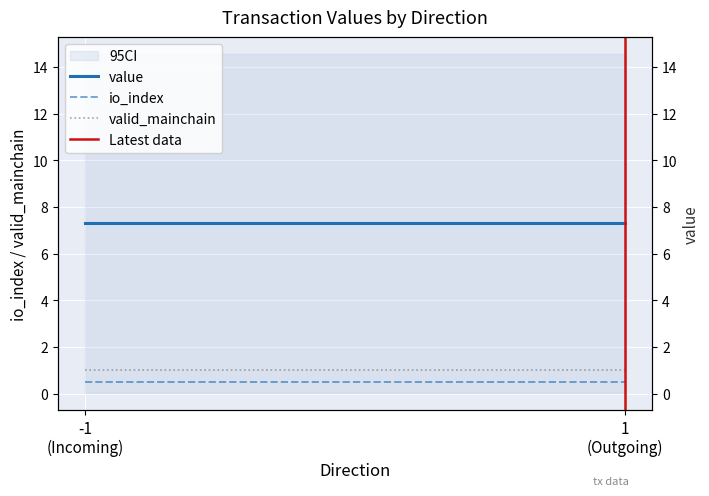

What is the sum of the valid_mainchain values at -1
(Incoming) and 1
(Outgoing)?

2.0